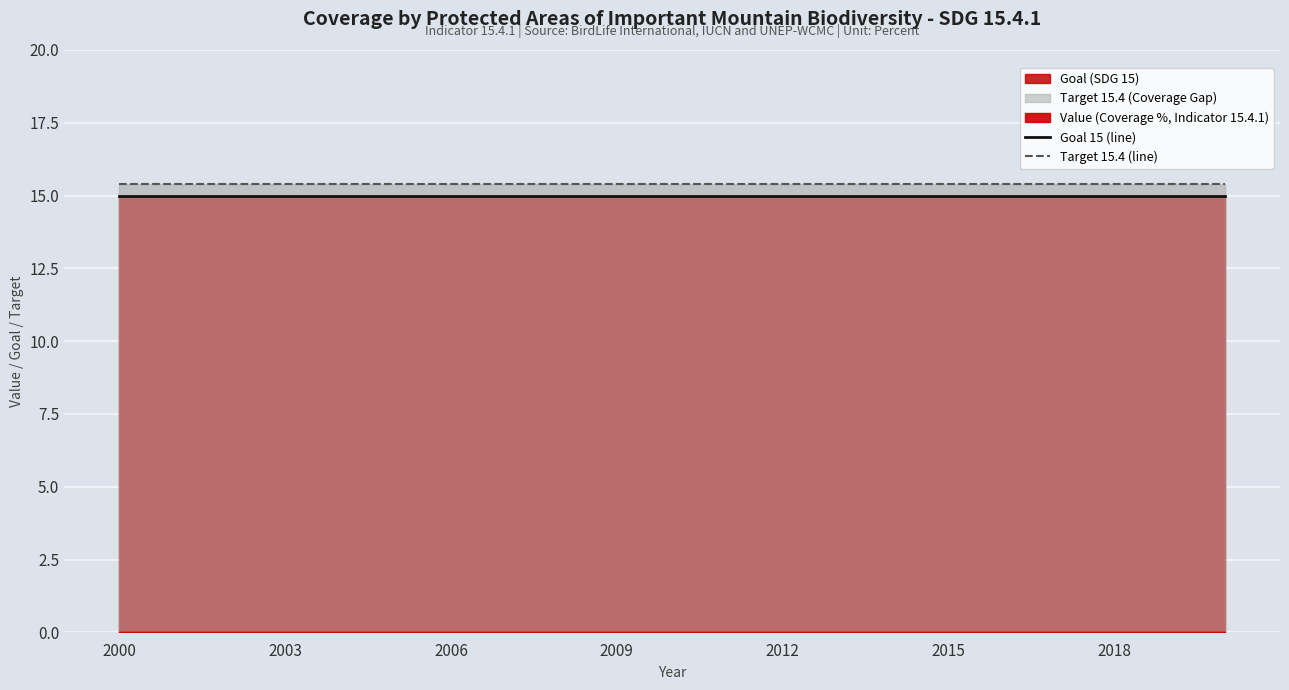

What is the minimum value for Target 15.4 (line)?

15.4